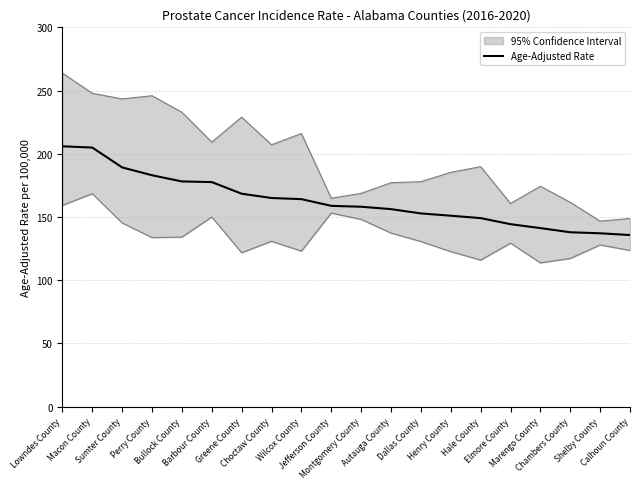

Which label corresponds to the largest value in the chart?

Lowndes County